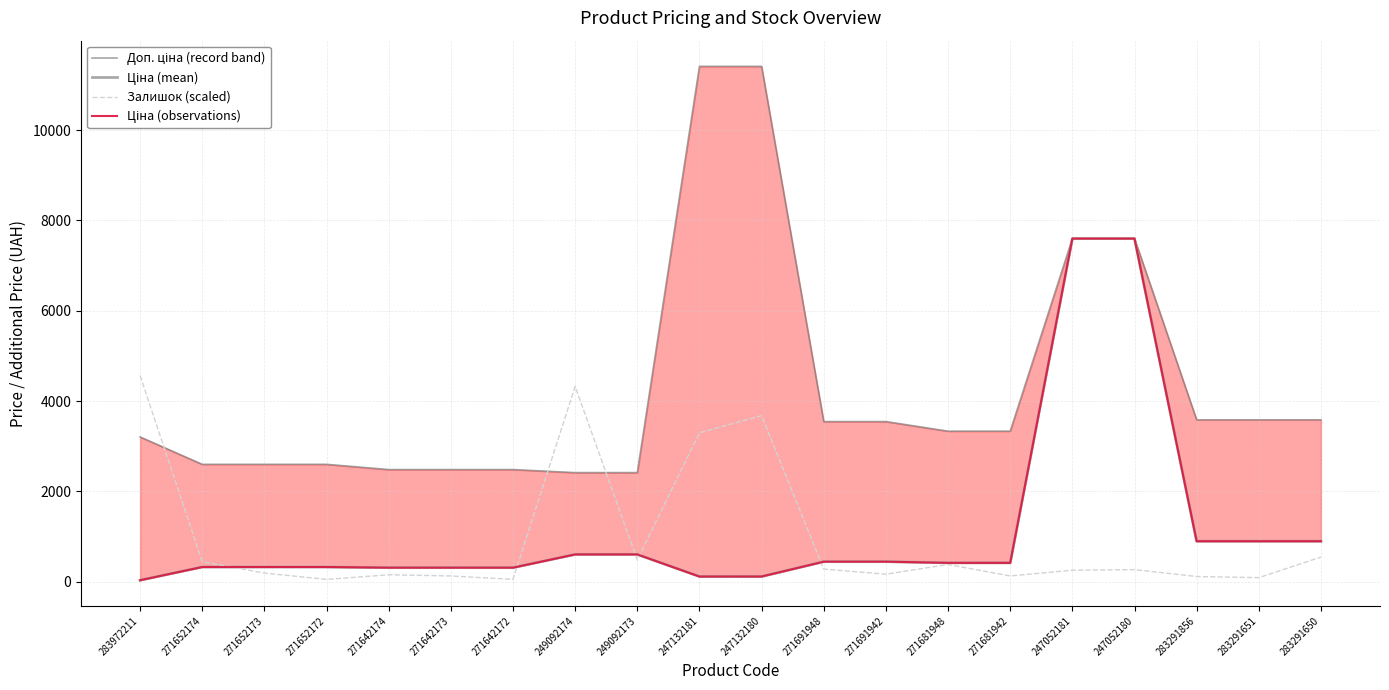

What is the sum of the Ціна (observations) values at 249092173 and 247132180?

717.8